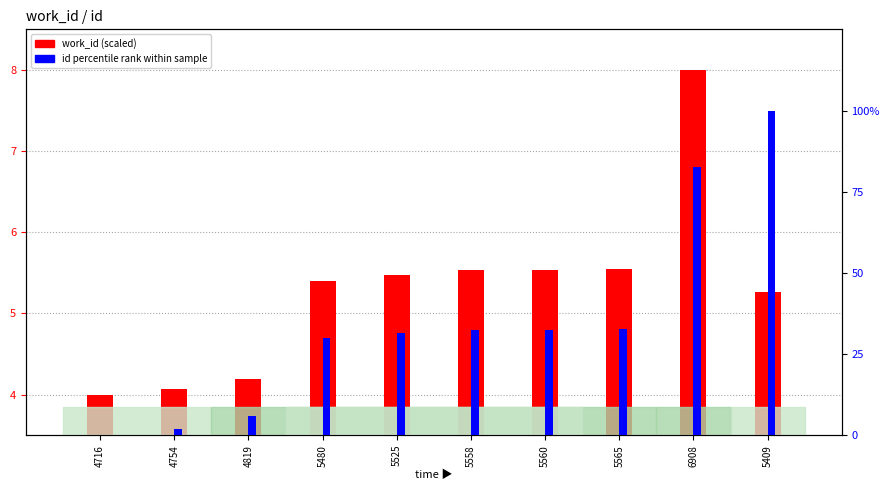

Read the work_id (scaled) value at 5409.

5.3